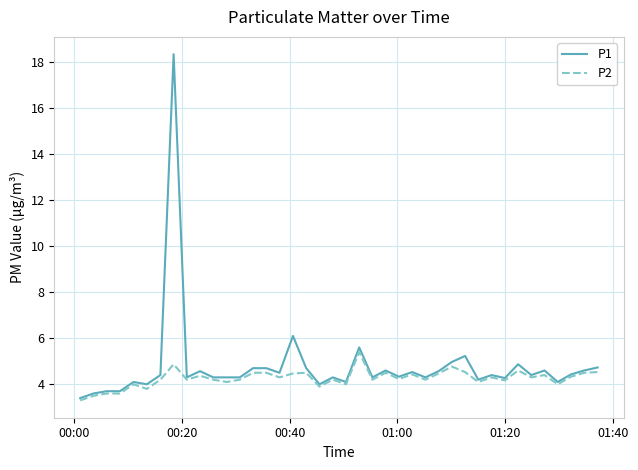

What is the difference between the second highest and second lowest values in the P1 series?

2.5